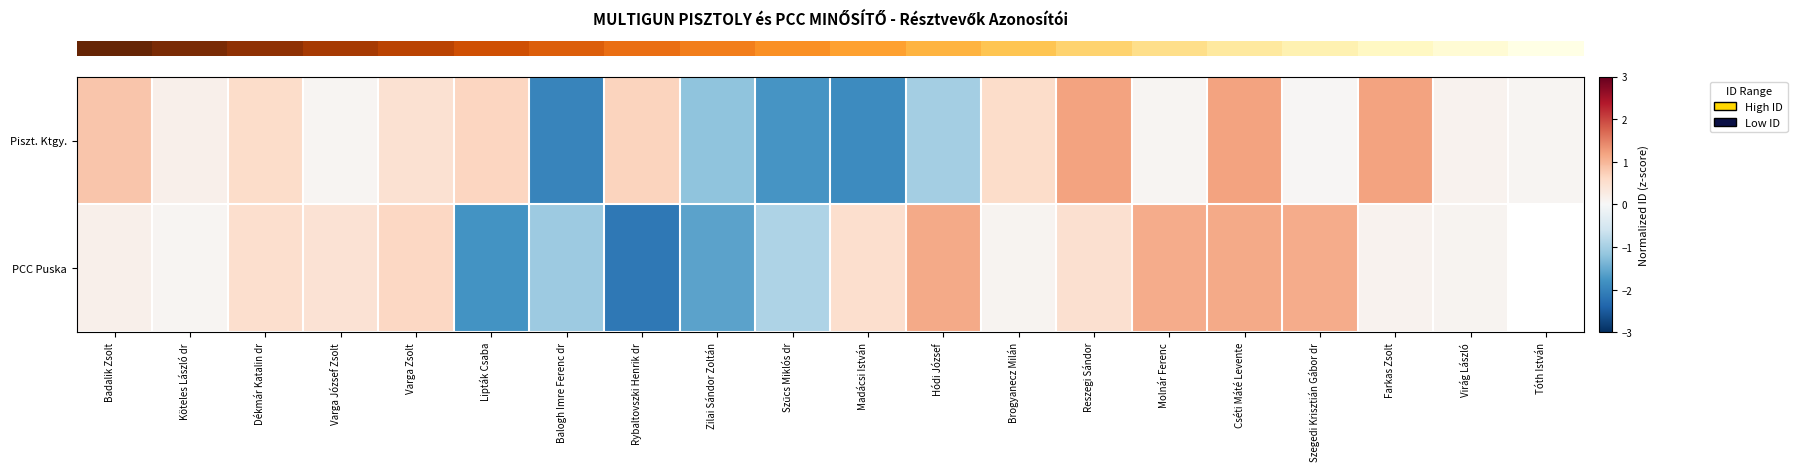

Between Badalik Zsolt and Farkas Zsolt, which series saw the biggest shift?

row_0